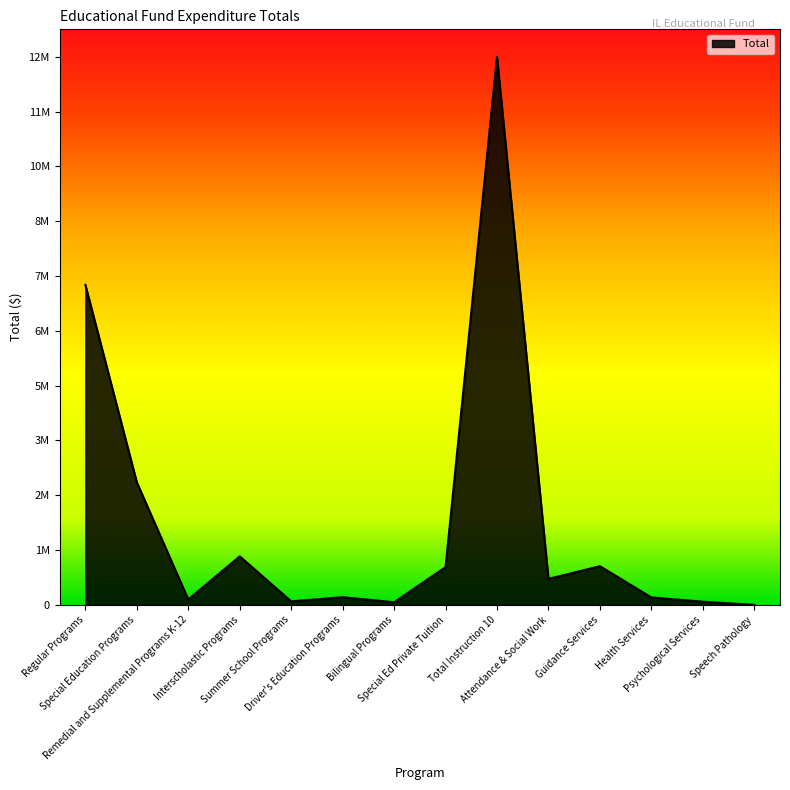

What is the label of the 5th point from the left?

Summer School Programs